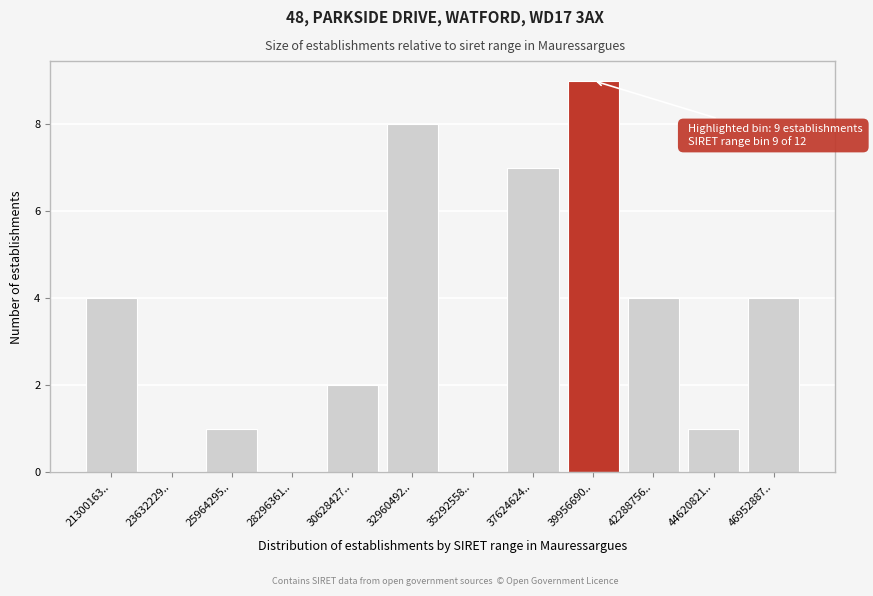

Reading left to right, extract all data points from this chart.

21300163..=4	23632229..=0	25964295..=1	28296361..=0	30628427..=2	32960492..=8	35292558..=0	37624624..=7	39956690..=9	42288756..=4	44620821..=1	46952887..=4